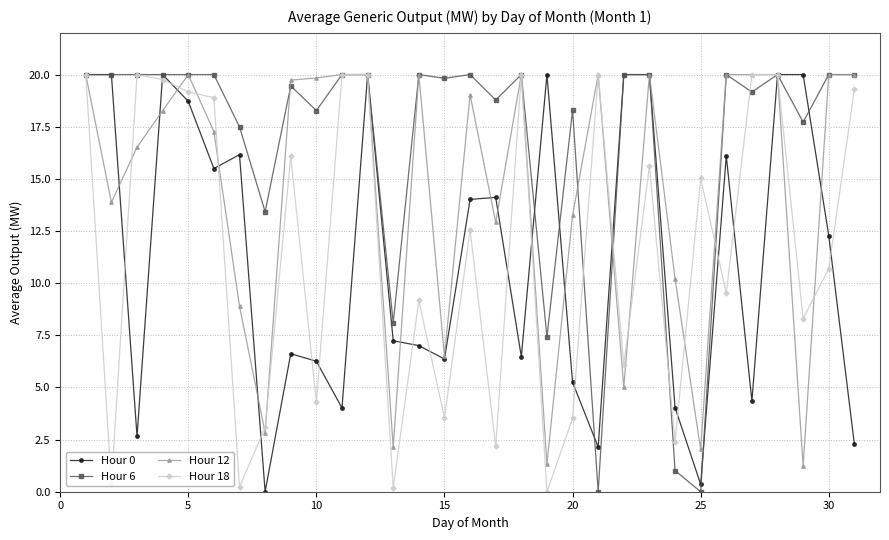

What is the highest value of the Hour 18 series?

20.0